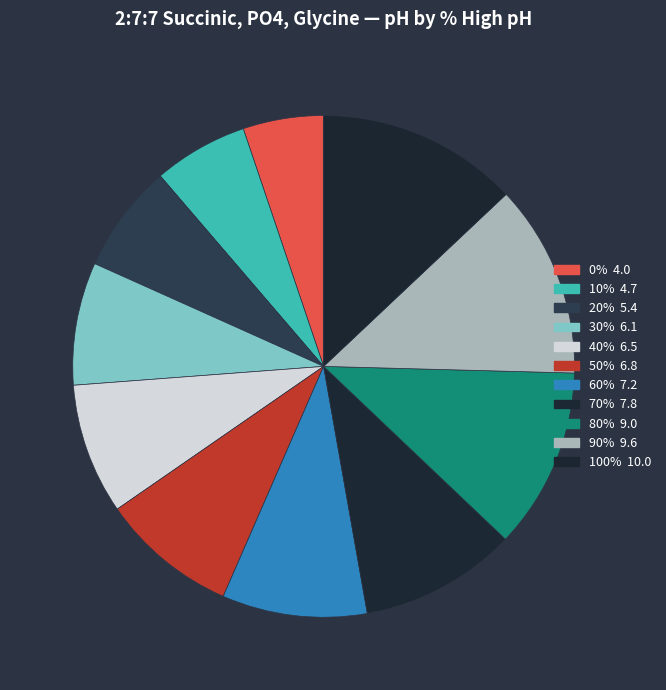

Combined, what portion of the pie is 100% and 0%?

18.2%